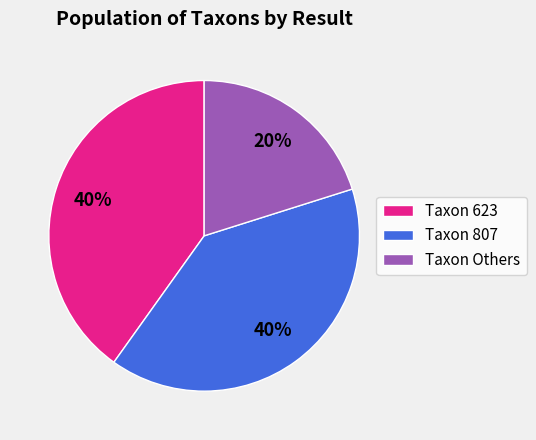

How many slices are in this pie chart?

3